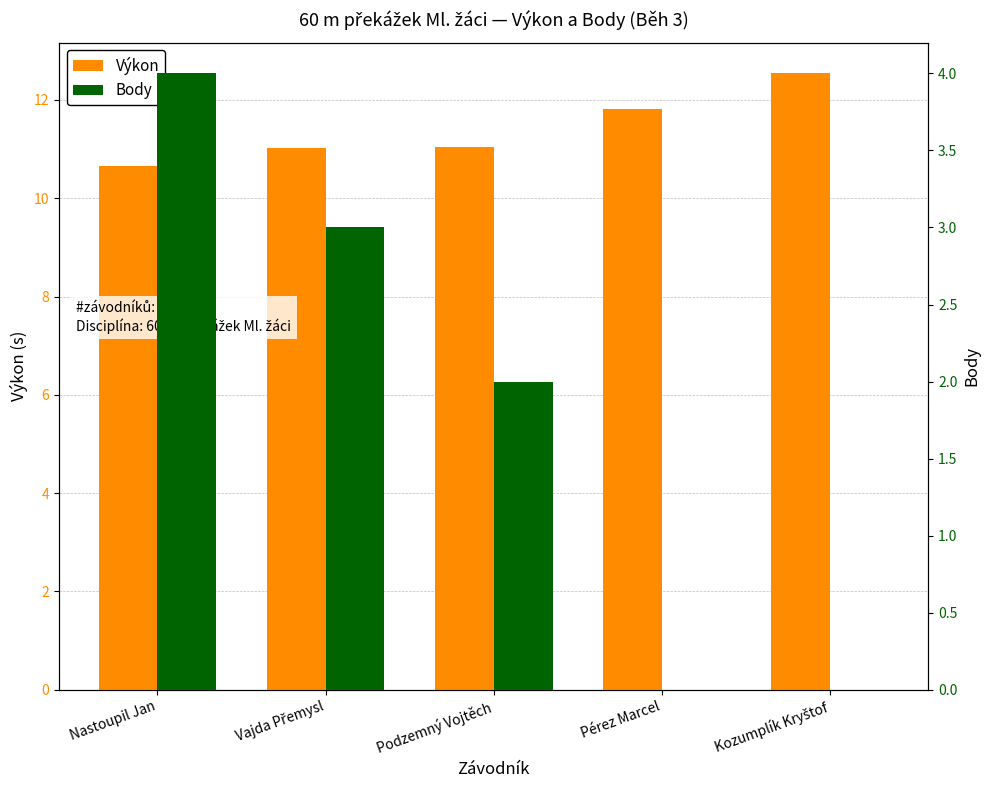

Reading left to right, what are all the values shown in this chart?

Výkon: 10.7	11.0	11.0	11.8	12.5
Body: 4.0	3.0	2.0	0.0	0.0